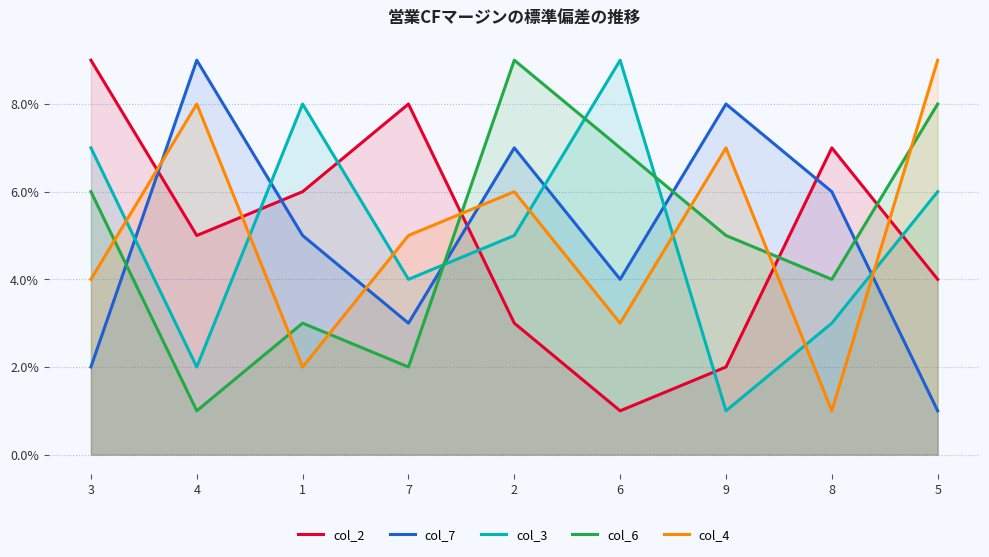

Count the col_6 values in the range 3 to 7.

5